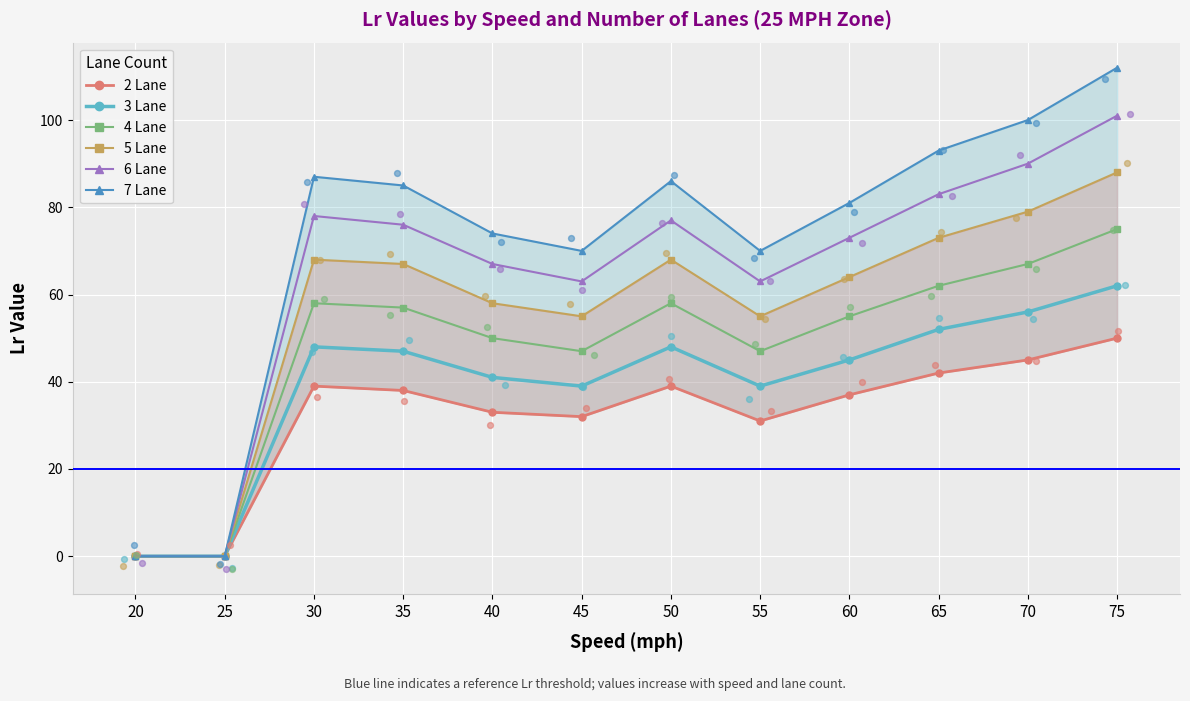

Which series contains the highest Y value?

7 Lane